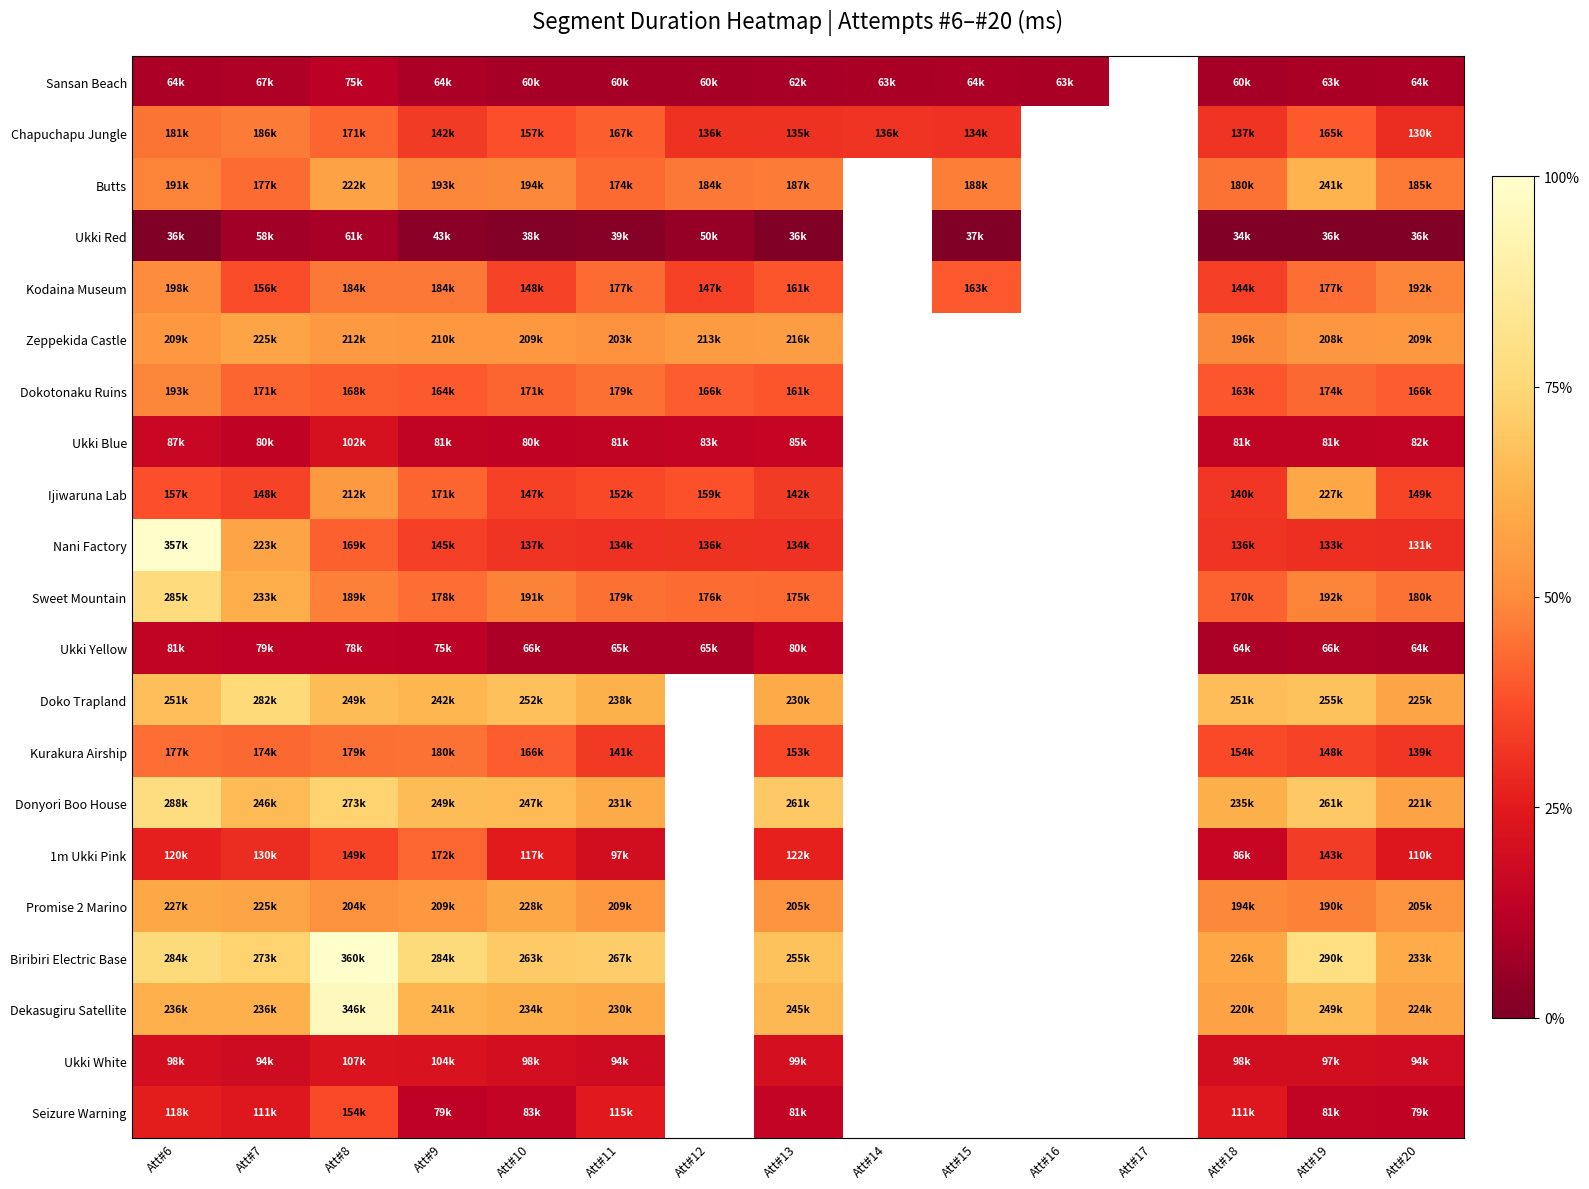

At which label is Dokotonaku Ruins closest to 177731?

Att#11